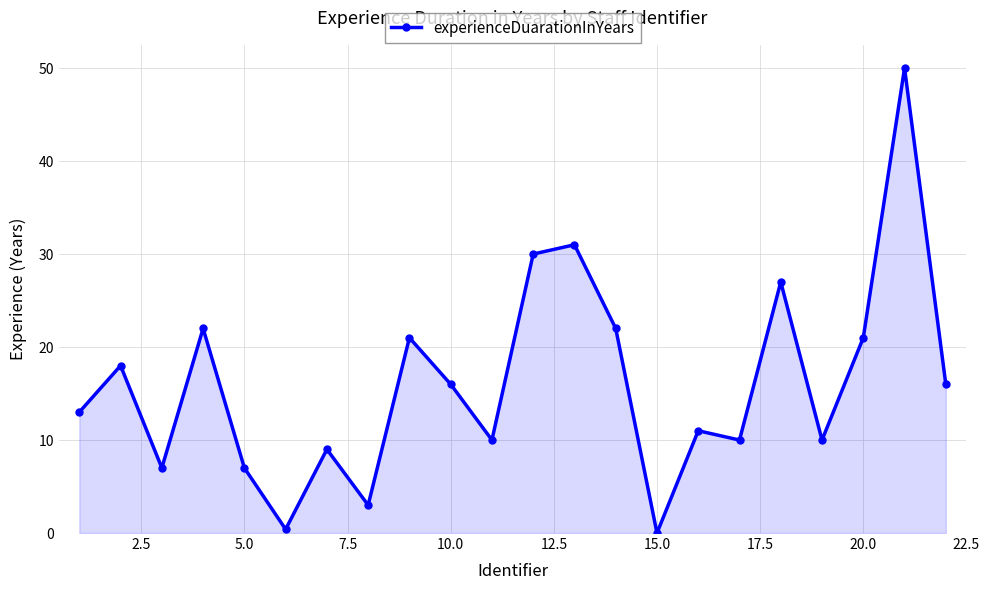

Reading left to right, what are all the values shown in this chart?

13.0	18.0	7.0	22.0	7.0	0.4	9.0	3.0	21.0	16.0	10.0	30.0	31.0	22.0	0.0	11.0	10.0	27.0	10.0	21.0	50.0	16.0